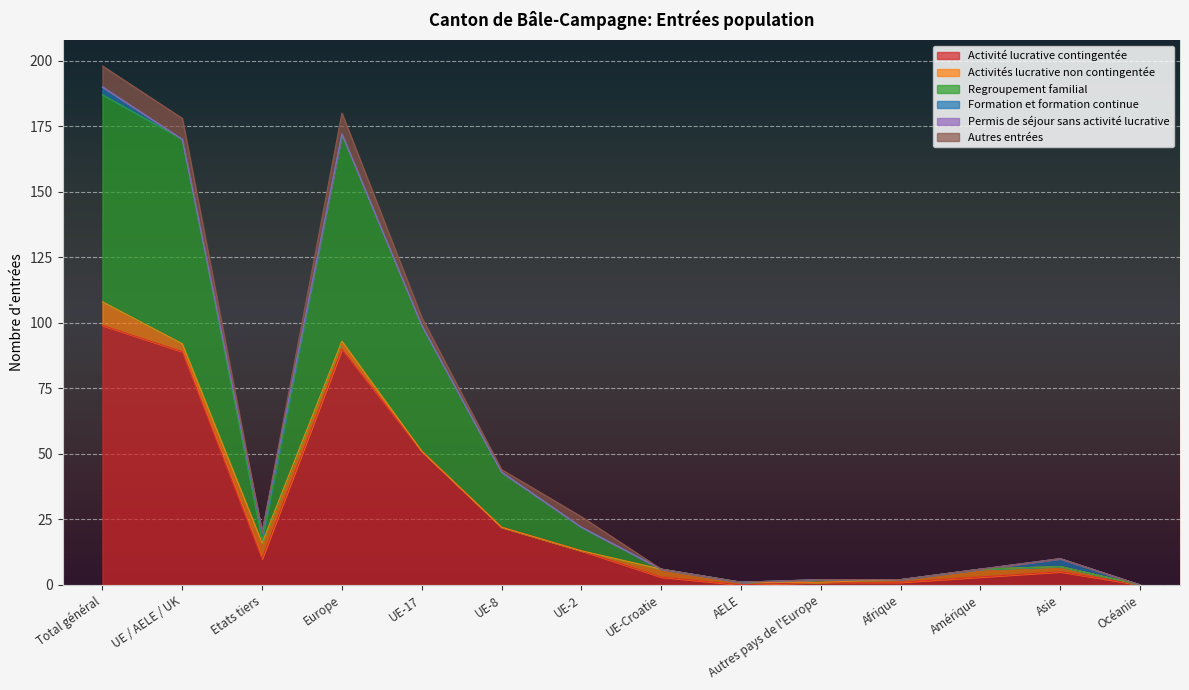

Which series changed the most between AELE and Afrique?

Activité lucrative contingentée